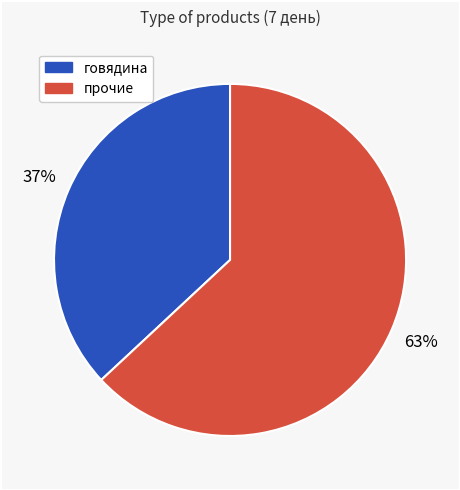

Does any single category account for the majority?

Yes